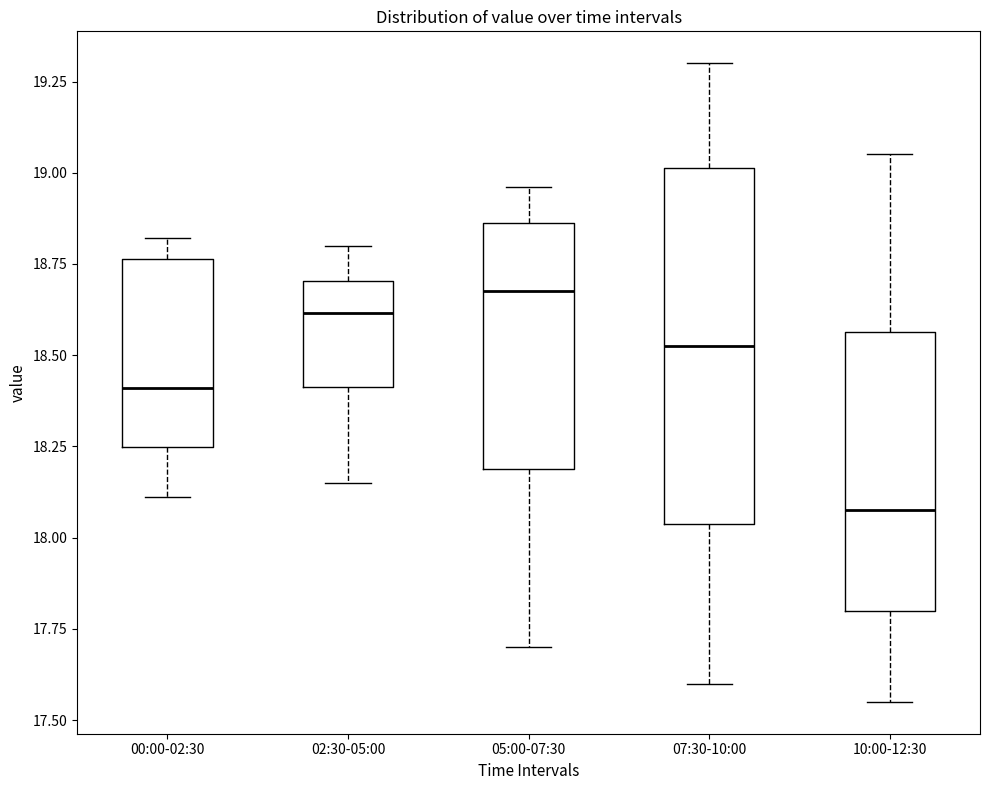

Which box has the highest median line?

05:00-07:30